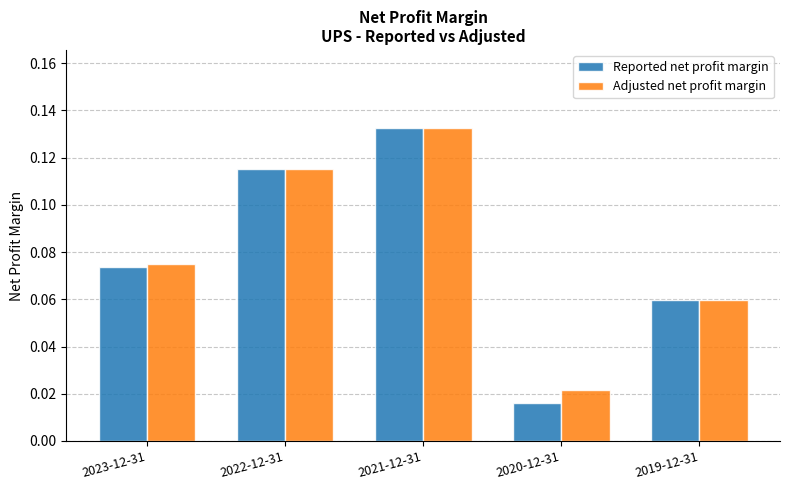

Is it true that Adjusted net profit margin equals 0.0 at 2023-12-31?

False